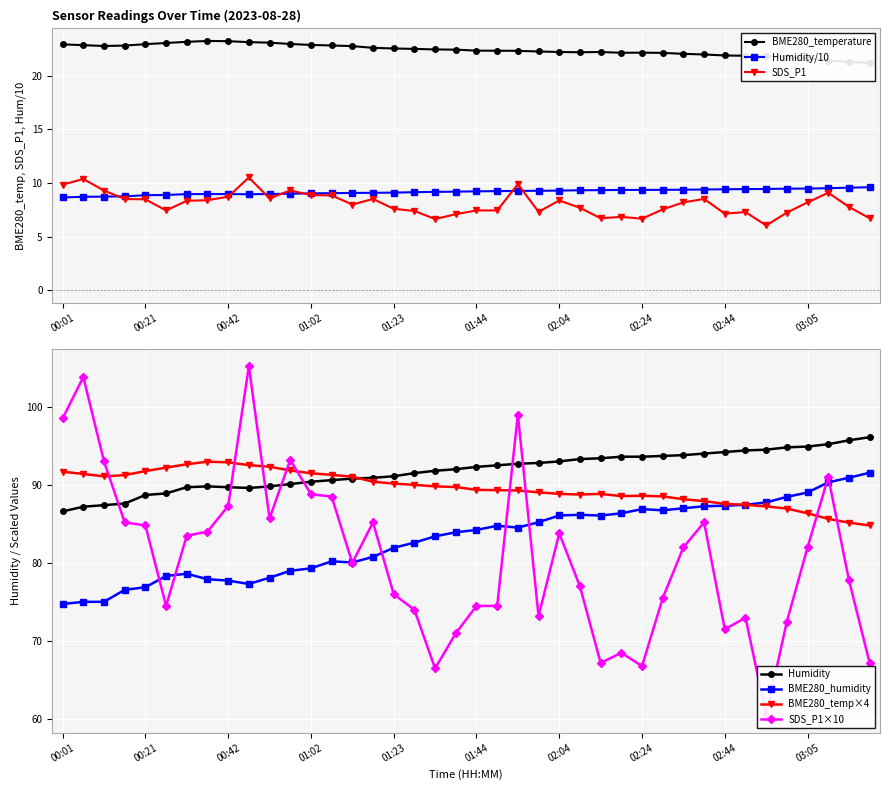

In SDS_P1, how many points are higher than both neighbors (excluding endpoints)?

10